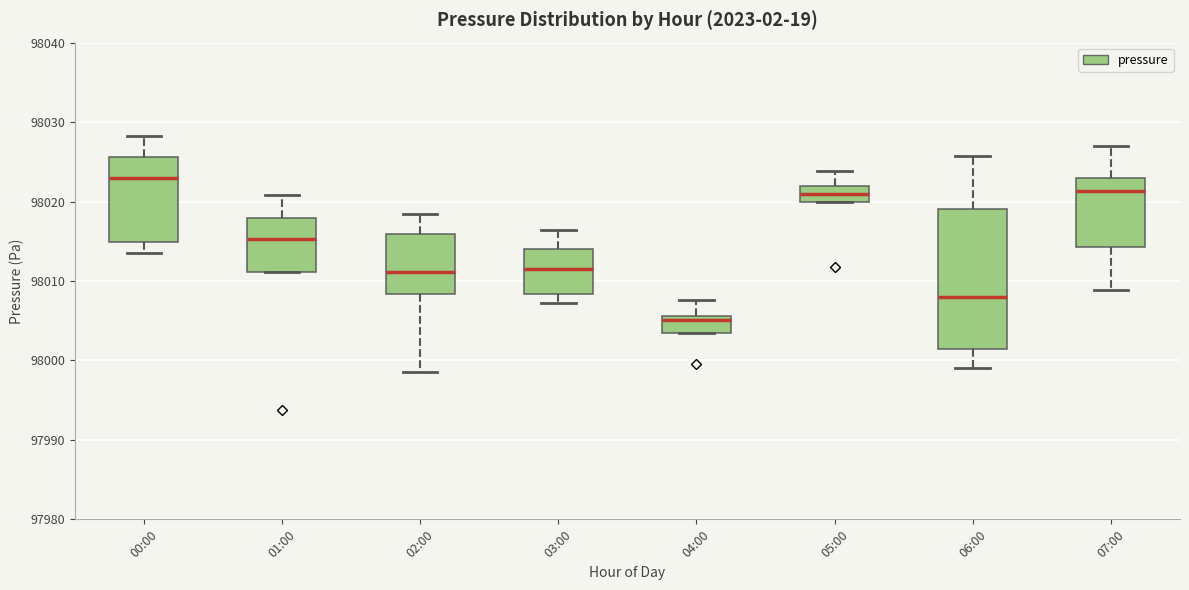

Which box's median line is the lowest?

04:00